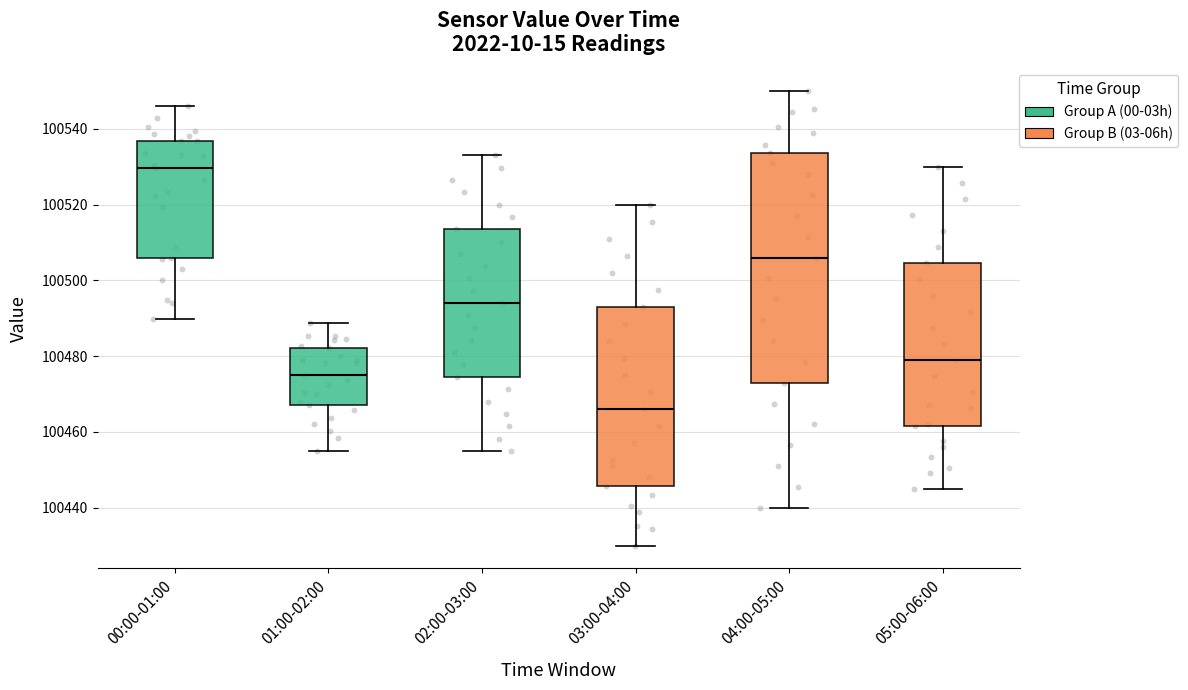

Reading left to right, read every box against the y-axis: the position of its median line, the range the box covers, and the ends of its whiskers. The values are not printed on the chart, so give them approximately, as read against the axis.

00:00-01:00: median 100530, box 100506 to 100536, whiskers 100490 to 100546
01:00-02:00: median 100476, box 100468 to 100482, whiskers 100456 to 100488
02:00-03:00: median 100494, box 100474 to 100514, whiskers 100456 to 100534
03:00-04:00: median 100466, box 100446 to 100494, whiskers 100430 to 100520
04:00-05:00: median 100506, box 100474 to 100534, whiskers 100440 to 100550
05:00-06:00: median 100480, box 100462 to 100504, whiskers 100446 to 100530